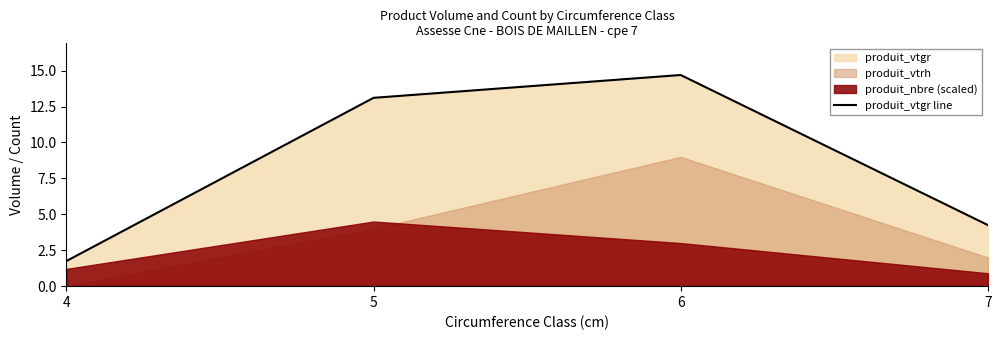

At which label does the data first exceed 13?

5